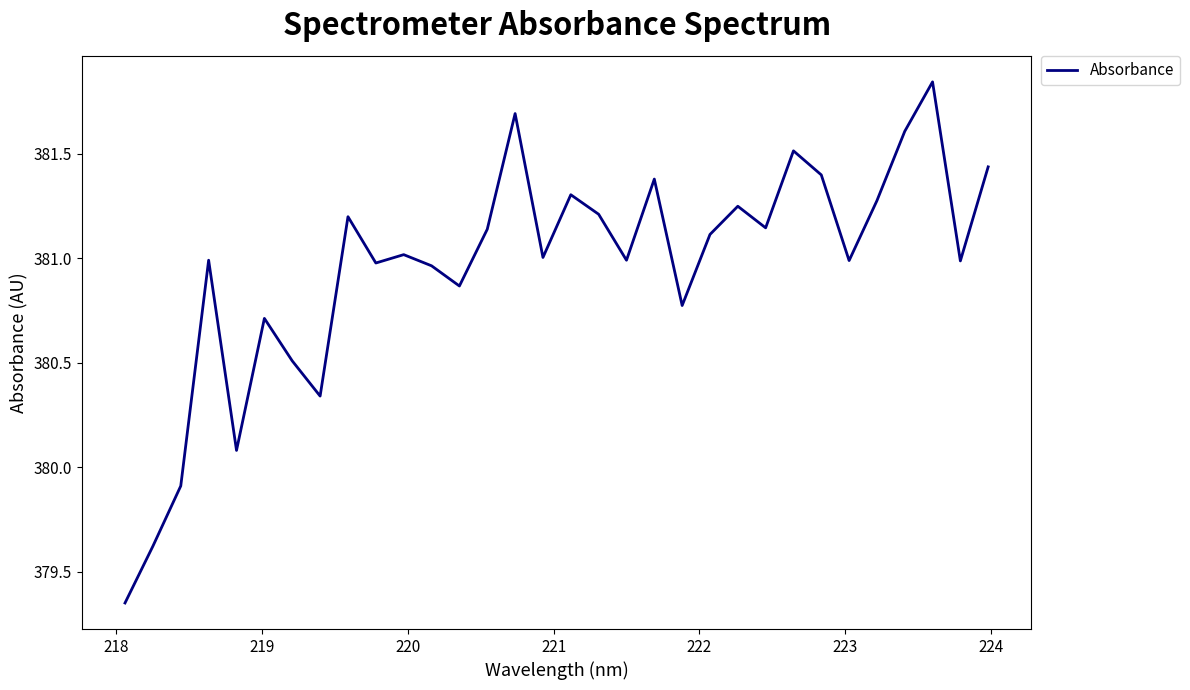

How many lines are shown in the chart?

1